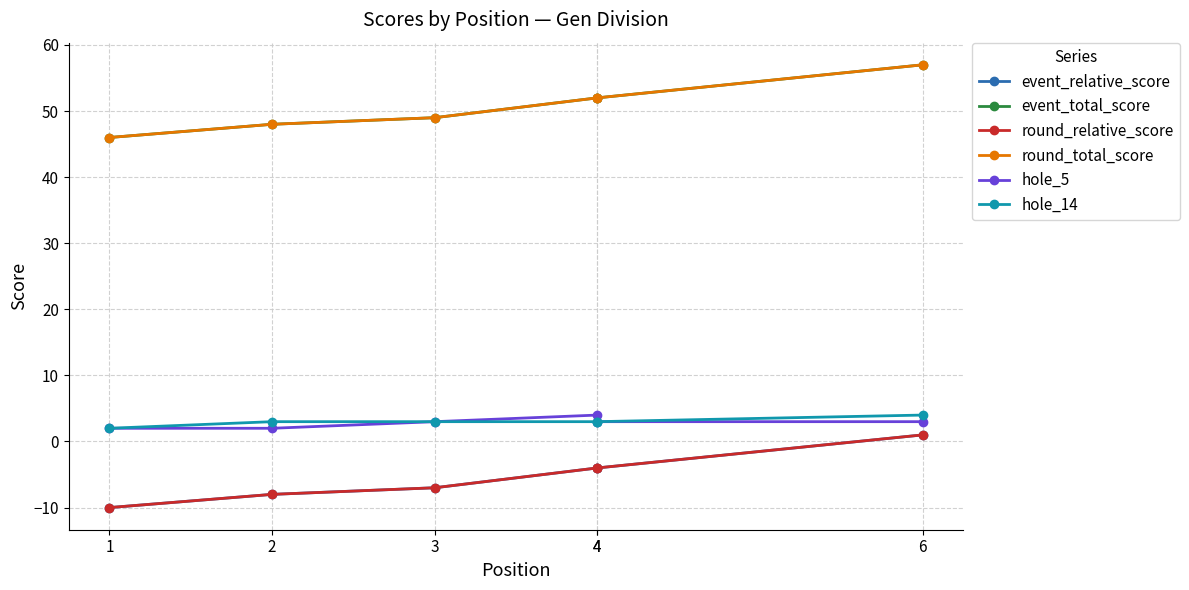

How many values in the hole_5 series are below 3?

2